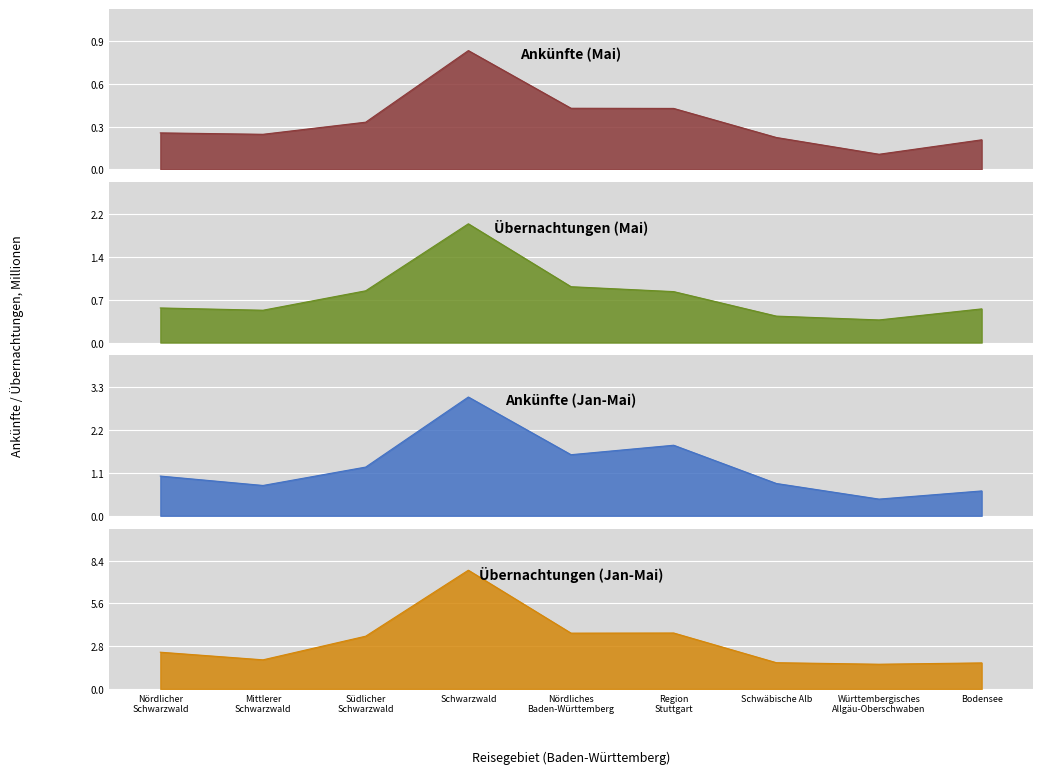

Where is Übernachtungen (Jan-Mai) nearest to the value 4?

Region
Stuttgart